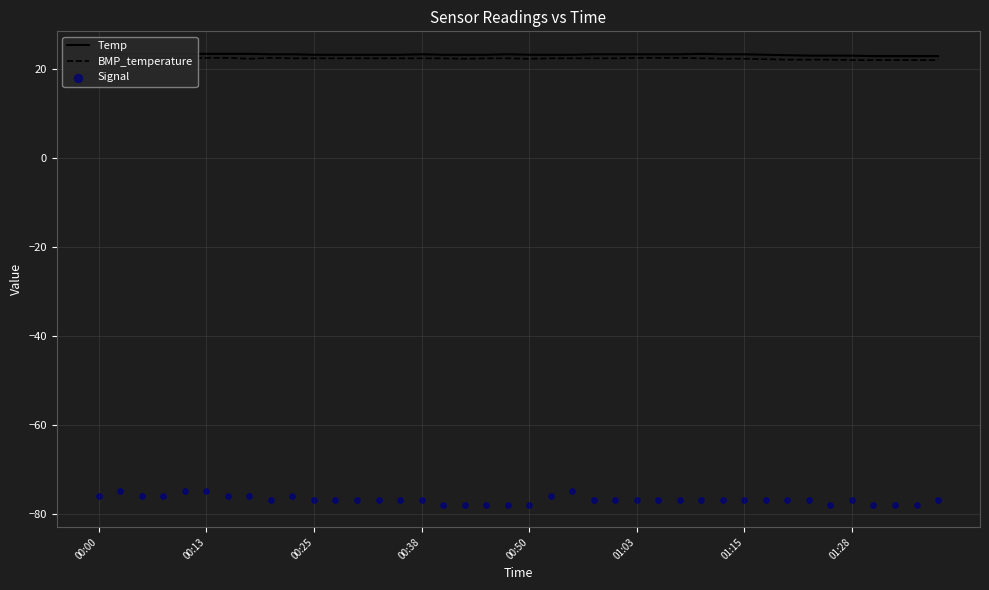

What are all the series names shown in the legend?

Temp, BMP_temperature, Signal